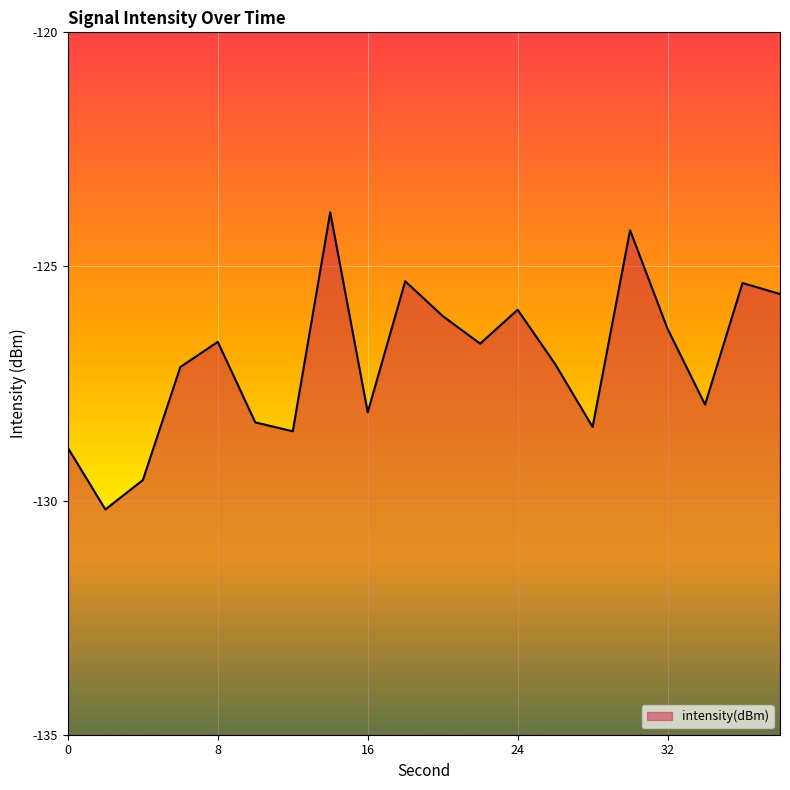

What is the sum of all values?

-2540.1